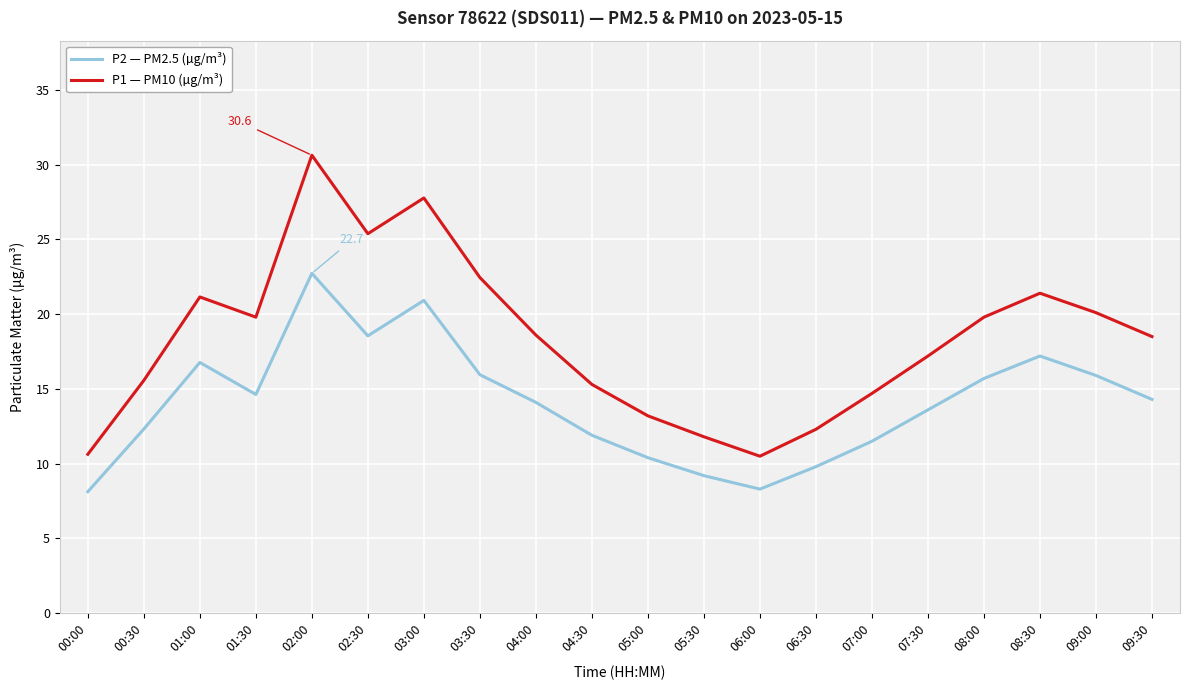

List the series in order of their overall mean, highest first.

P1 — PM10 (µg/m³), P2 — PM2.5 (µg/m³)